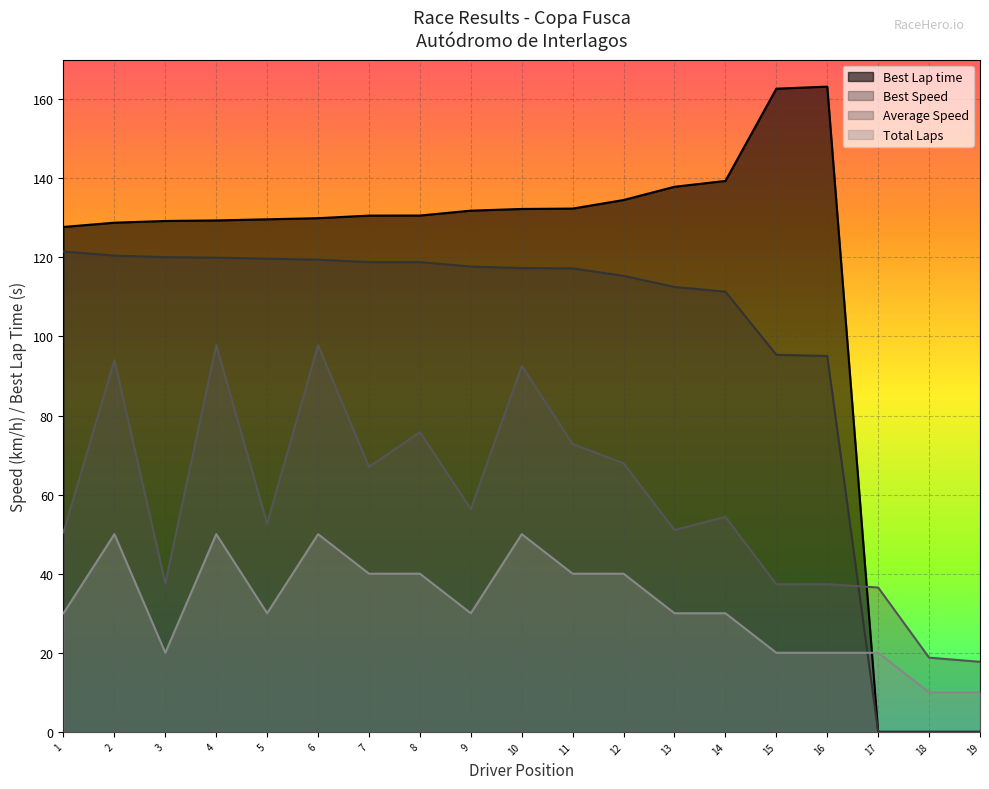

Which series ends up on top after the final intersection of Average Speed and Best Speed?

Average Speed